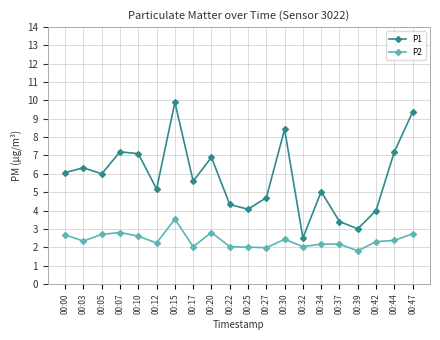

At which category does the chart reach its peak across all series?

00:15